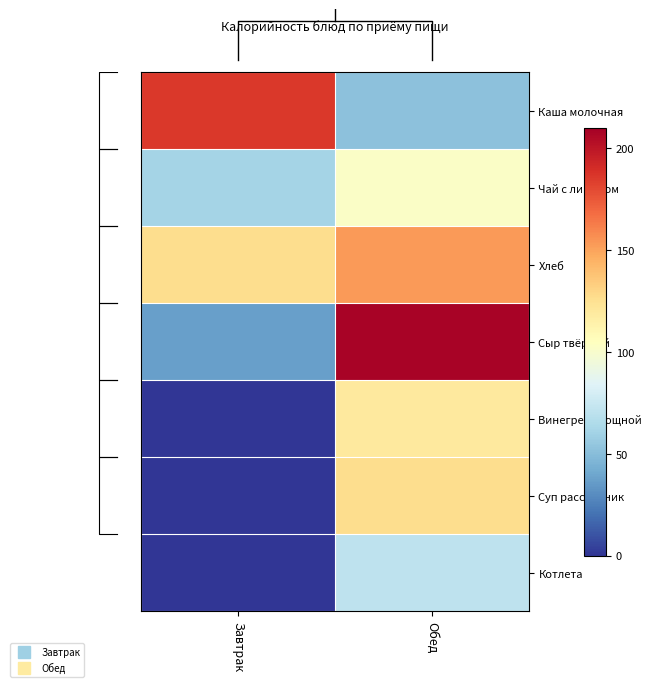

At which category is the sum across all series the highest?

Обед